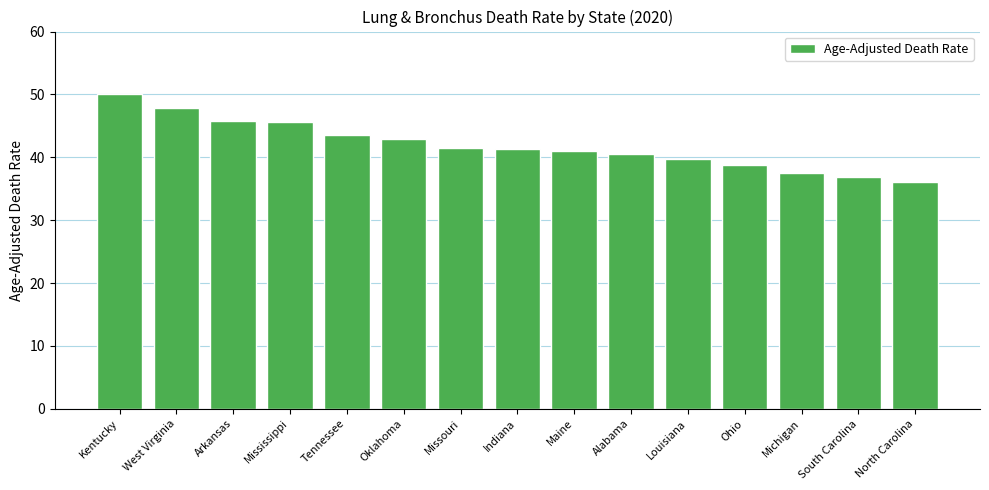

What is the difference between the maximum and minimum values?

14.1